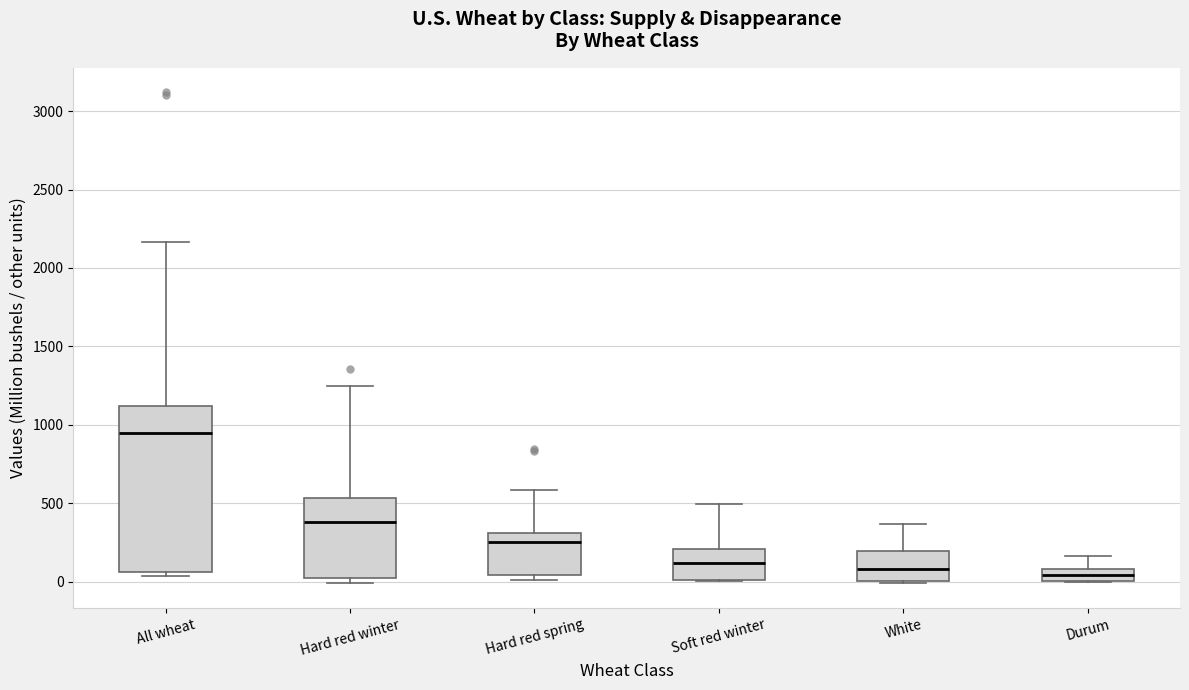

Where is the upper edge of the box for Hard red spring on the y-axis? The values are not printed on the chart, so give them approximately, as read against the axis.

300